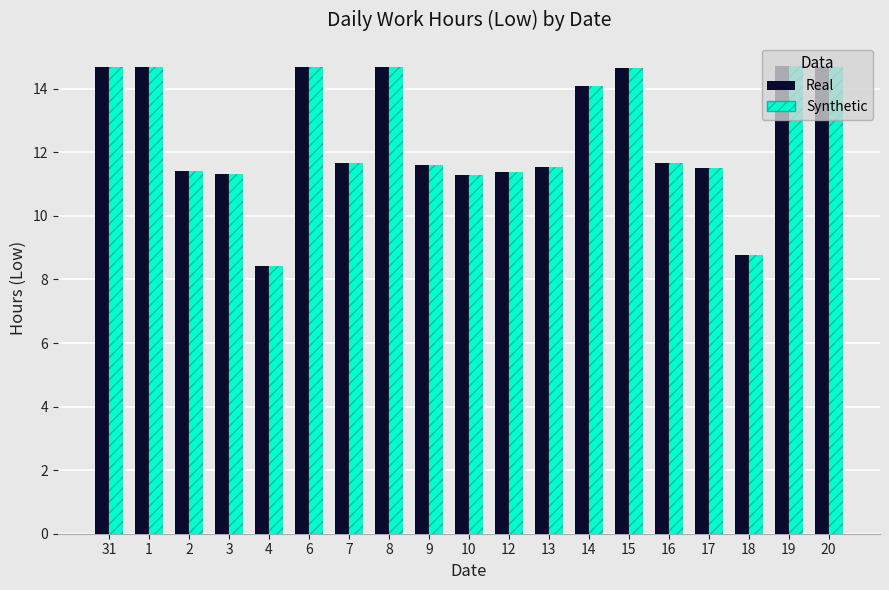

How many bars are there in total?

38